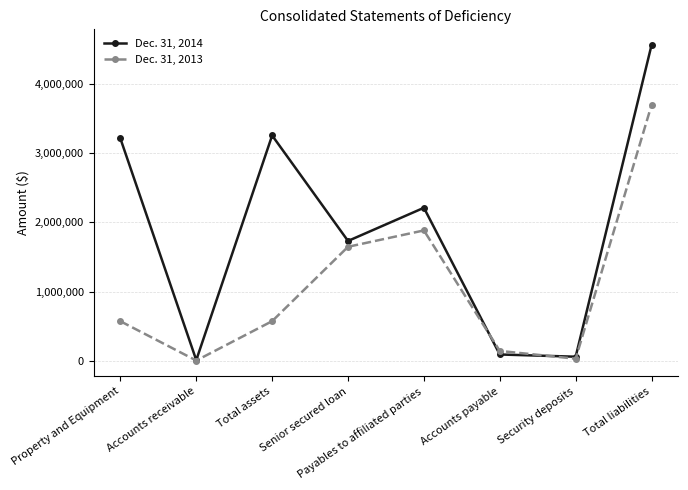

True or false: Dec. 31, 2014 has more than 1 interior local peaks.

True